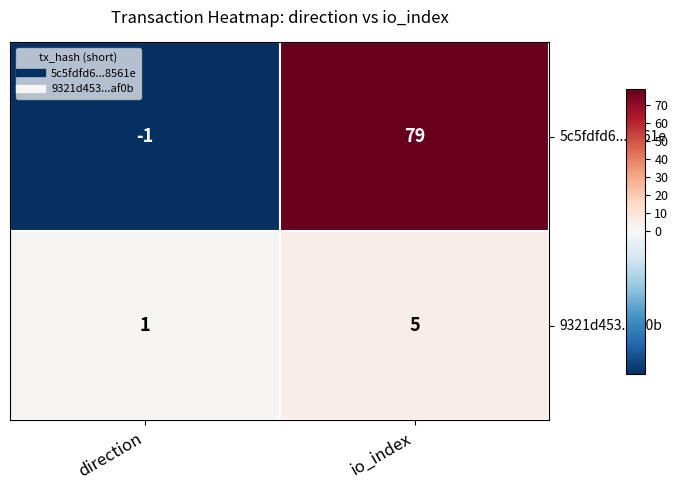

What is the smallest value displayed?

-1